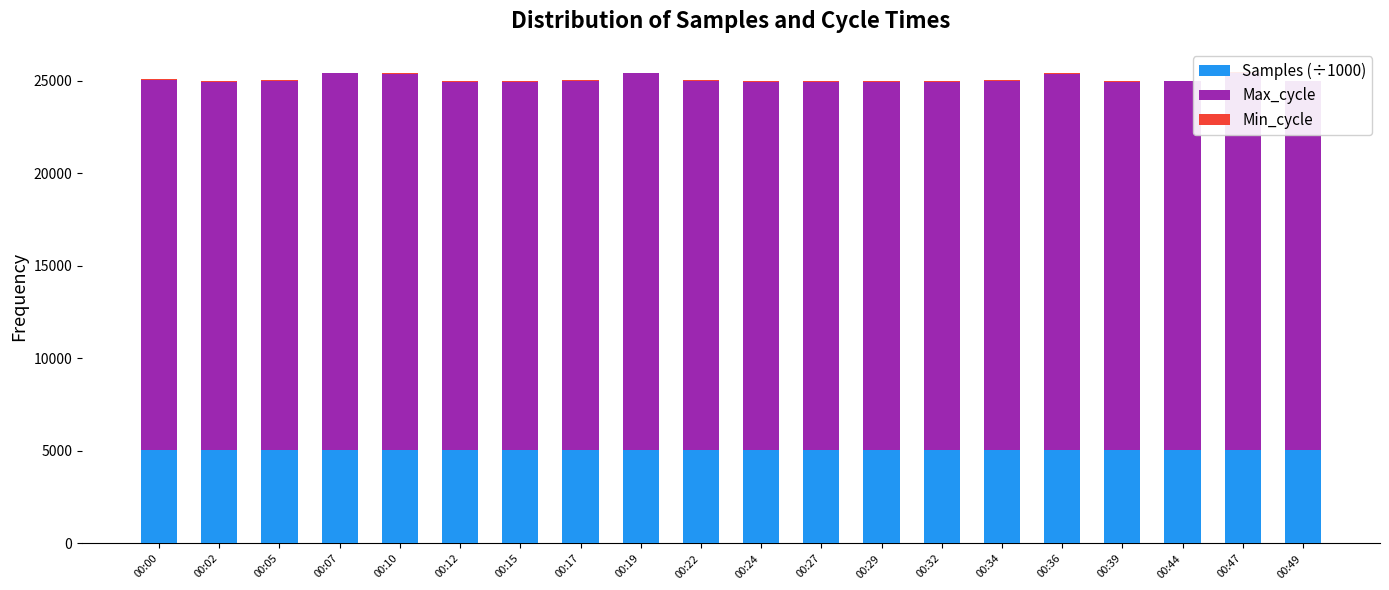

What is the total value across all series at 00:47?

25442.8